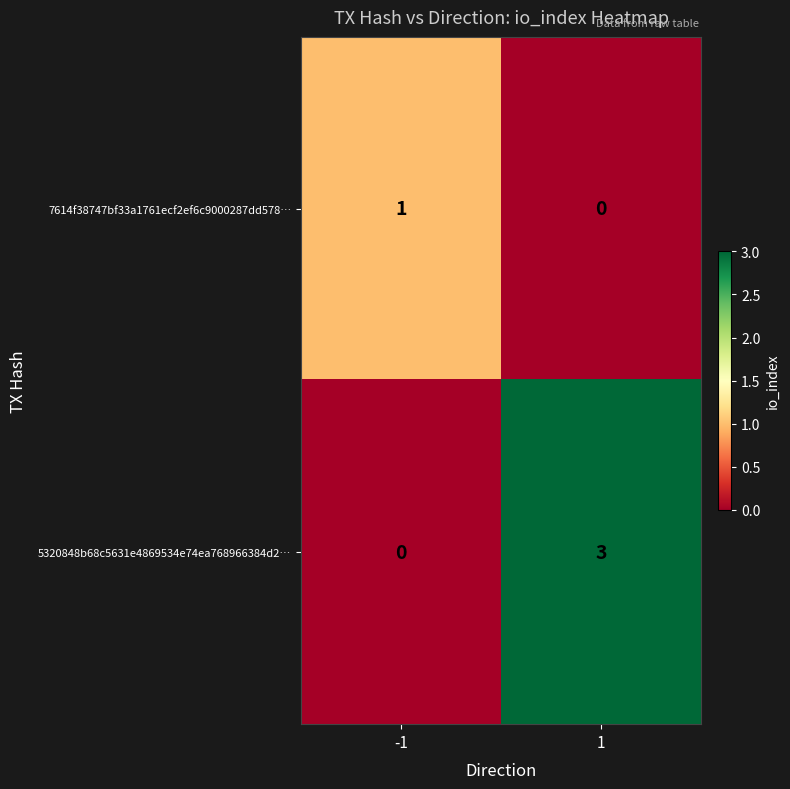

Is it true that 5320848b68c5631e4869534e74ea768966384d2… equals 0 at -1?

True